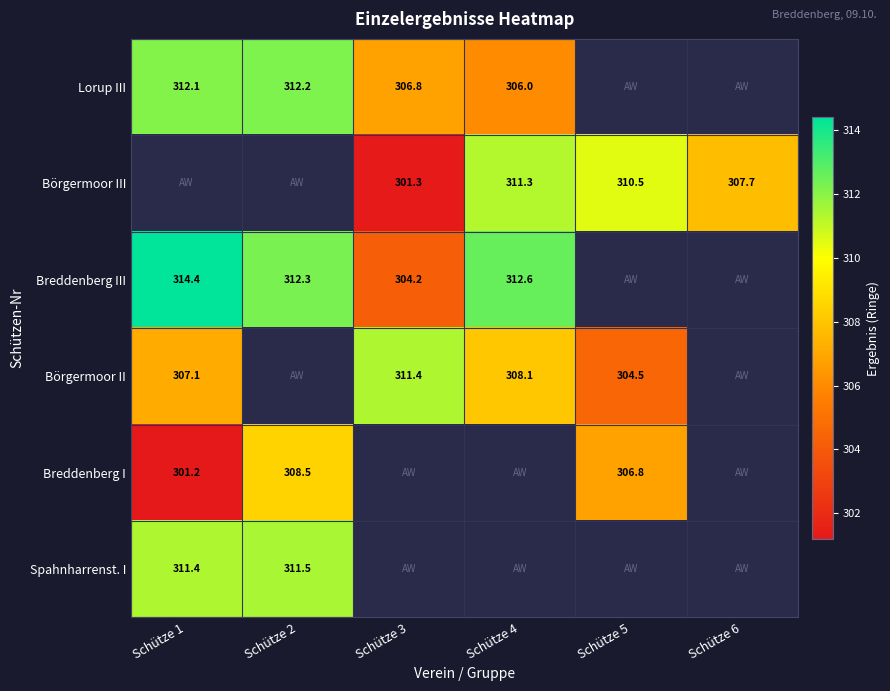

The Breddenberg I series shows 301.2 at Schütze 1. True or false?

True